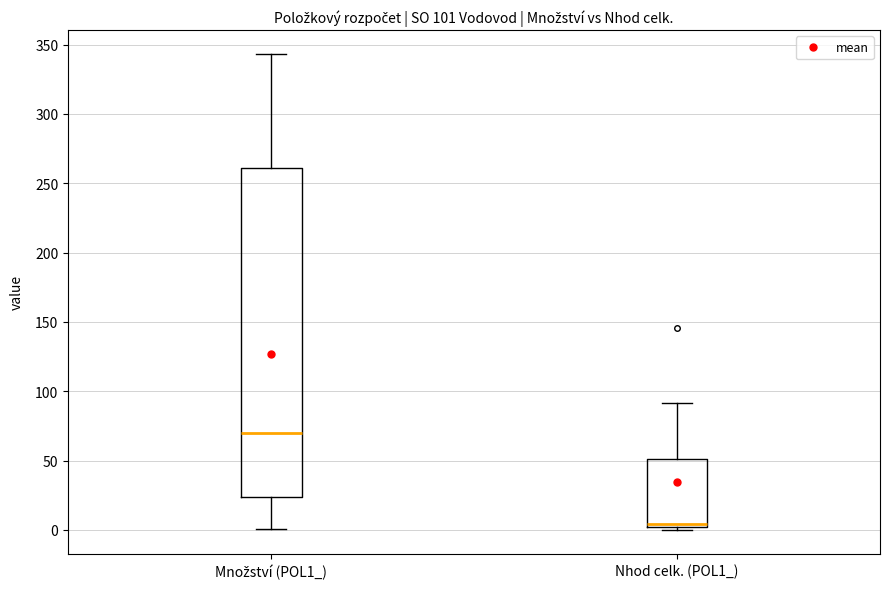

Which box is the tallest, from its lower edge to its upper edge?

Množství (POL1_)